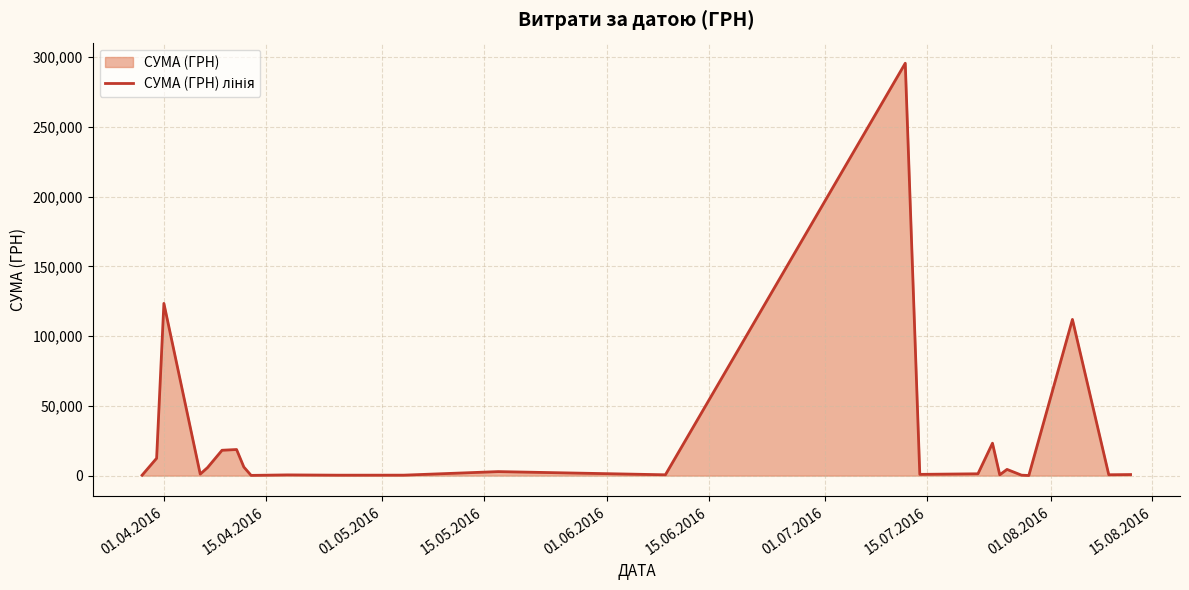

What is the greatest value displayed?

295638.6